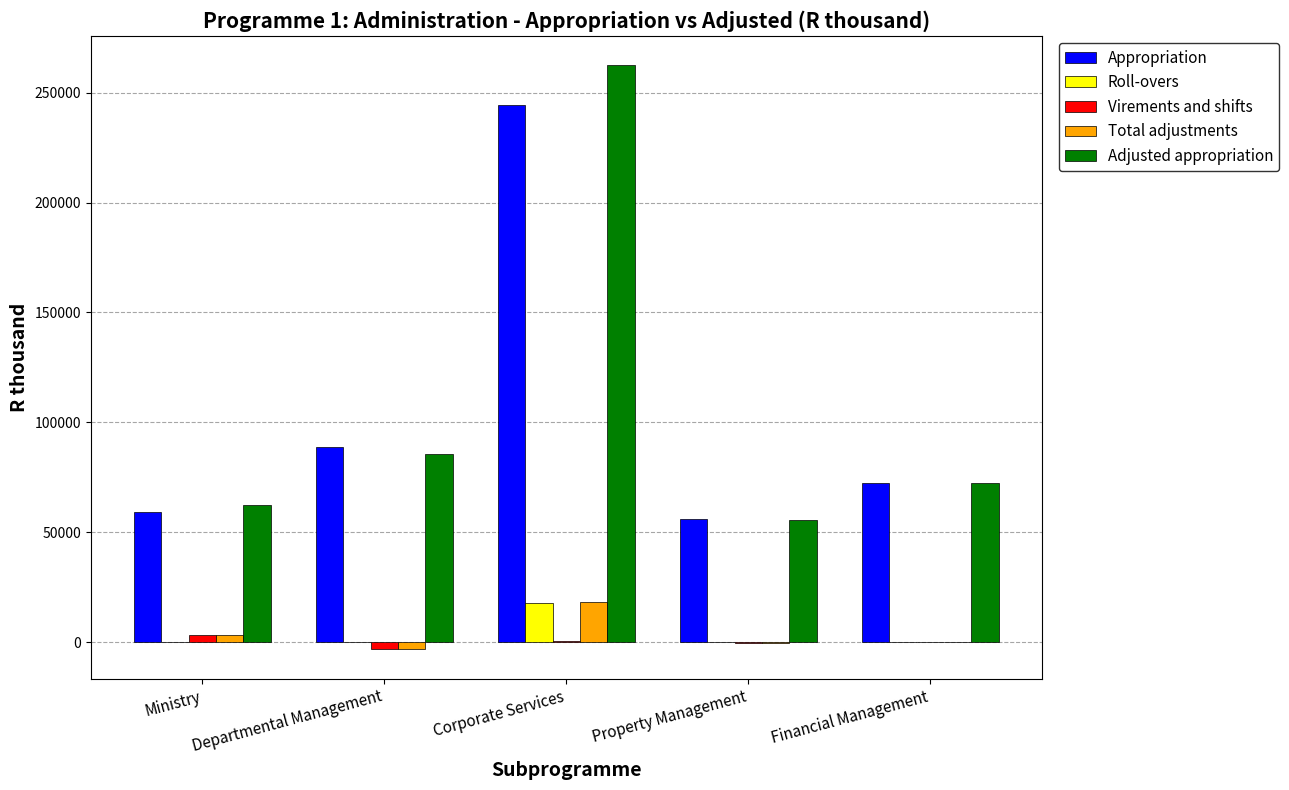

Which category has the highest value across all series?

Corporate Services